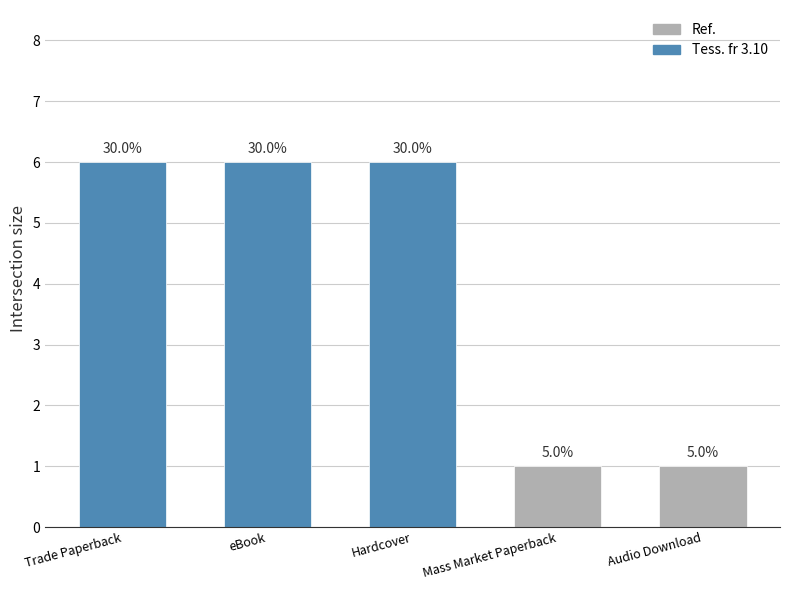

List the labels in order of value, smallest first.

Mass Market Paperback, Audio Download, Trade Paperback, eBook, Hardcover